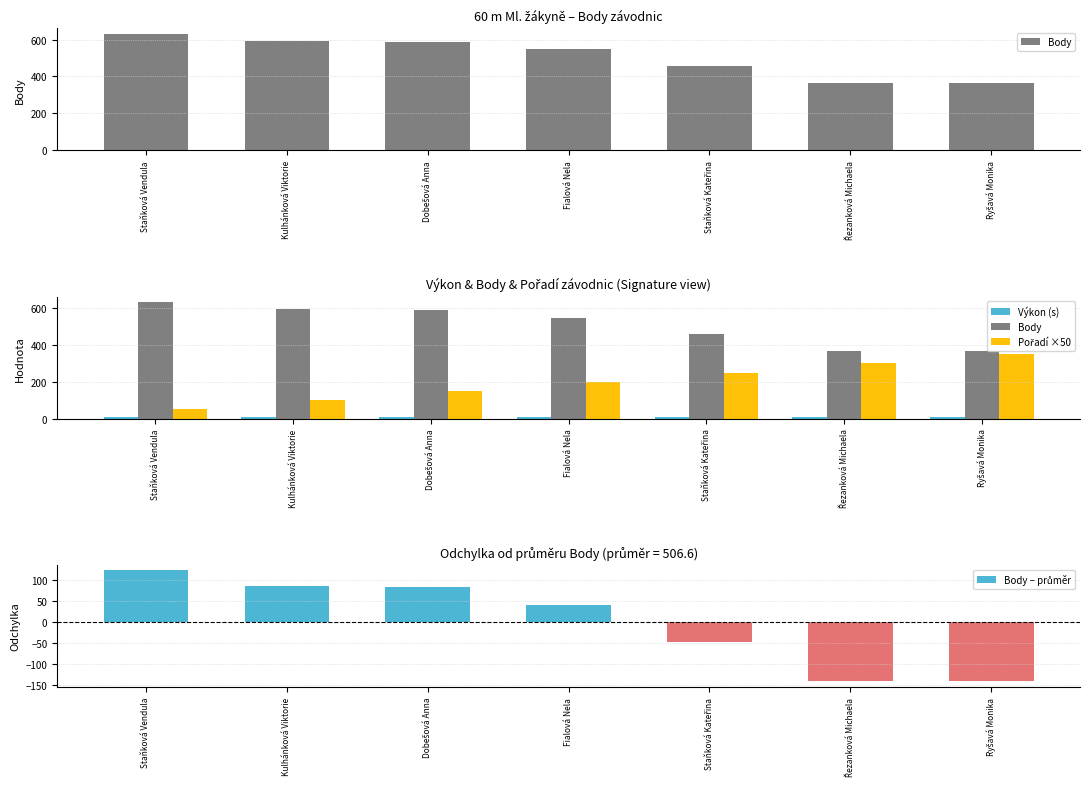

Which category has the lowest value in the Body − průměr series?

Ryšavá Monika